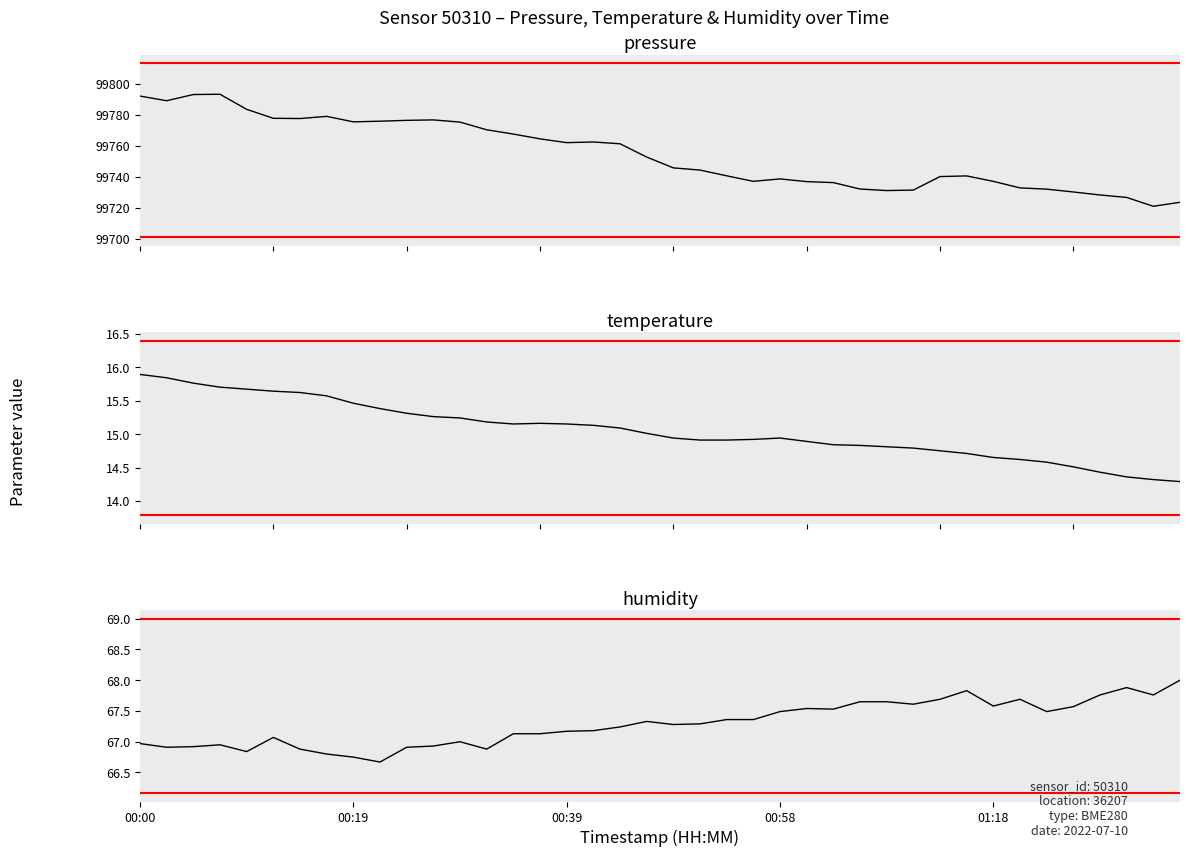

What is the sum of the temperature values at 35 and 37?

28.9